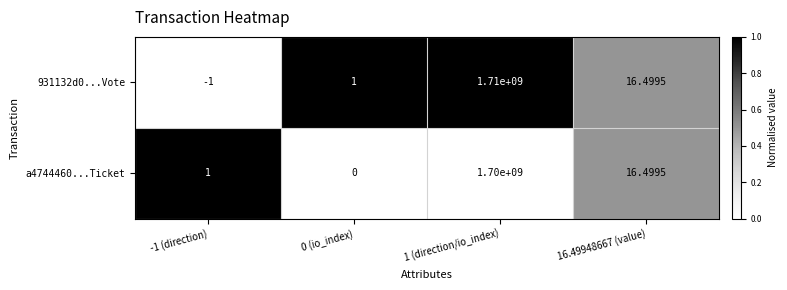

Is the value of 931132d0...Vote at 1 (direction/io_index) greater than the value of a4744460...Ticket at 16.49948667 (value)?

Yes